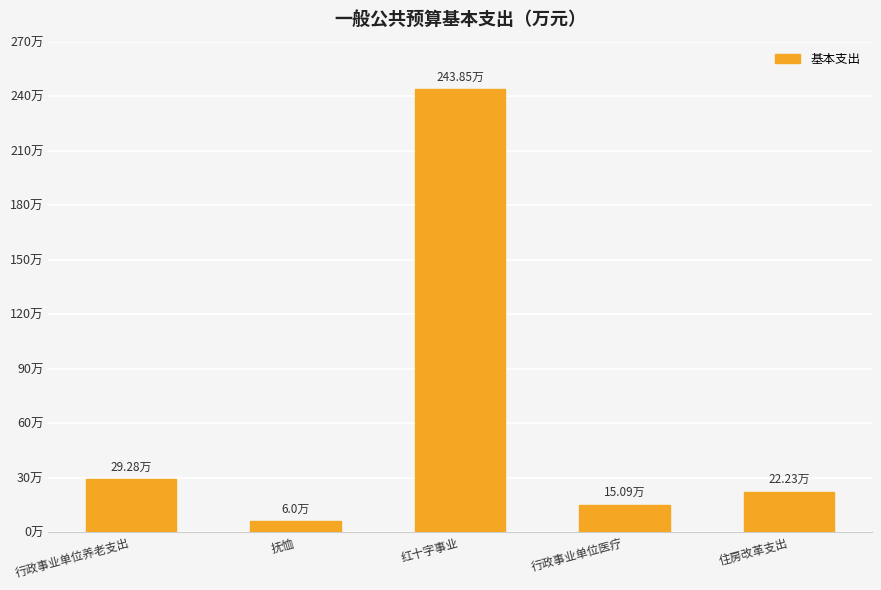

What is the label of the 3rd bar from the left?

红十字事业